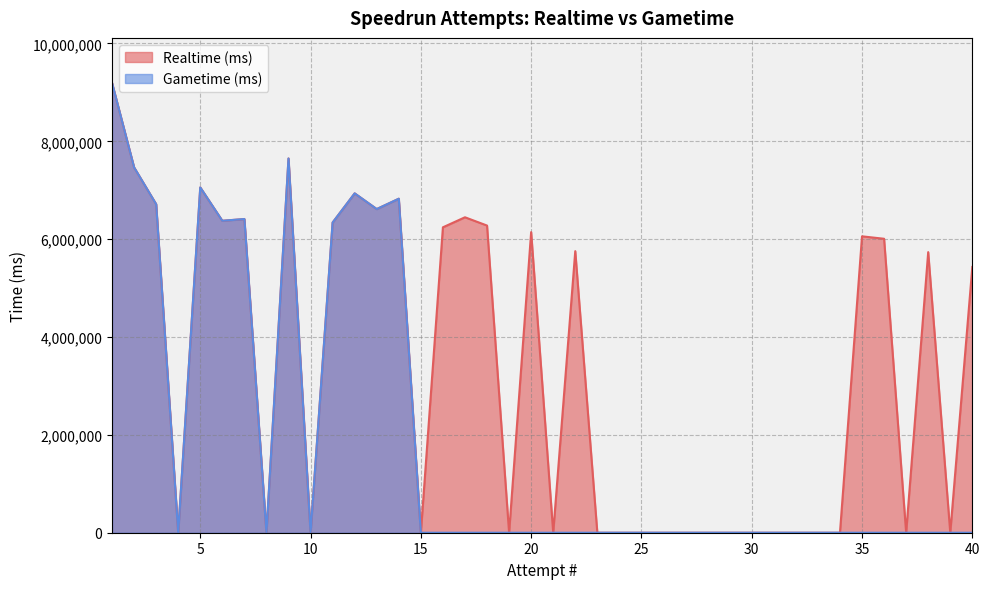

Reading left to right, extract all data points from this chart.

Realtime (ms): 40=5431978	39=0	38=5735516	37=0	36=6008625	35=6058401	34=0	33=0	32=0	31=0	30=0	29=0	28=0	27=0	26=0	25=0	24=0	23=0	22=5755438	21=0	20=6144456	19=0	18=6278605	17=6447879	16=6242788	15=0	14=6826886	13=6615686	12=6936497	11=6340183	10=0	9=7649603	8=0	7=6411912	6=6376181	5=7057921	4=0	3=6715529	2=7467761	1=9195105
Gametime (ms): 40=0	39=0	38=0	37=0	36=0	35=0	34=0	33=0	32=0	31=0	30=0	29=0	28=0	27=0	26=0	25=0	24=0	23=0	22=0	21=0	20=0	19=0	18=0	17=0	16=0	15=0	14=6826886	13=6615686	12=6936497	11=6340183	10=0	9=7649603	8=0	7=6411912	6=6376181	5=7057921	4=0	3=6715529	2=7467761	1=9195105